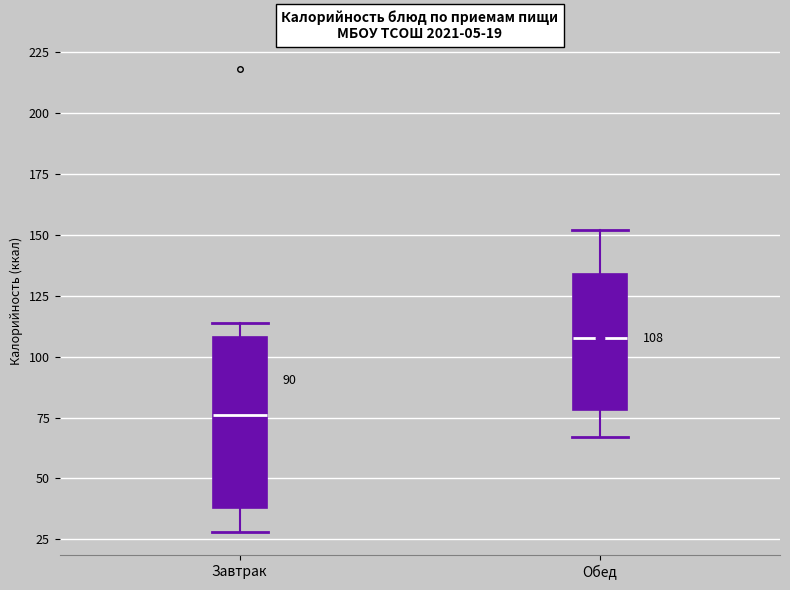

Which box is the tallest, from its lower edge to its upper edge?

Завтрак